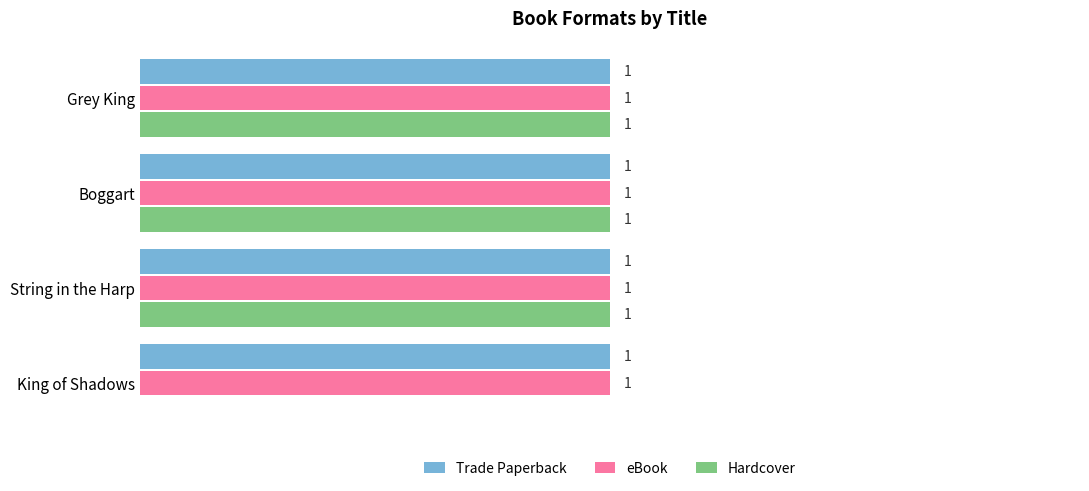

At which label is Hardcover closest to 0?

King of Shadows